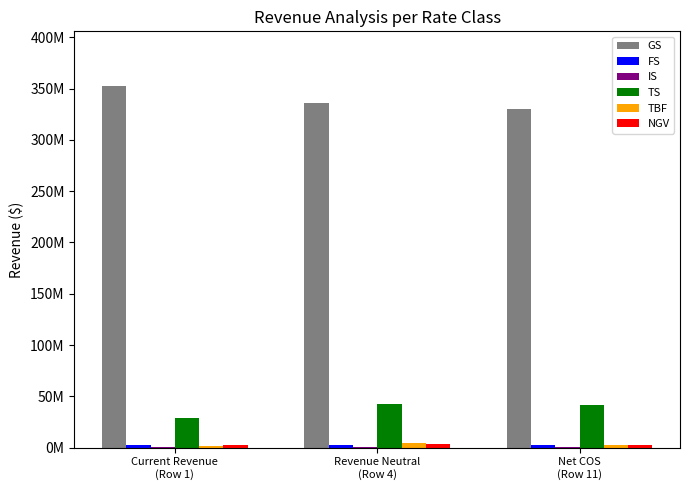

Are the bars horizontal?

No